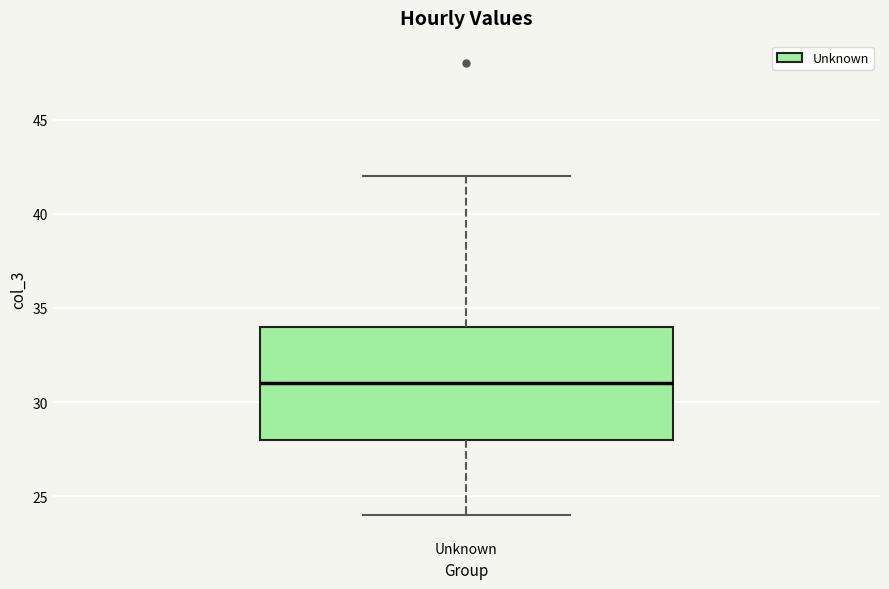

Where does the upper whisker of the box for Unknown end on the y-axis? The values are not printed on the chart, so give them approximately, as read against the axis.

42